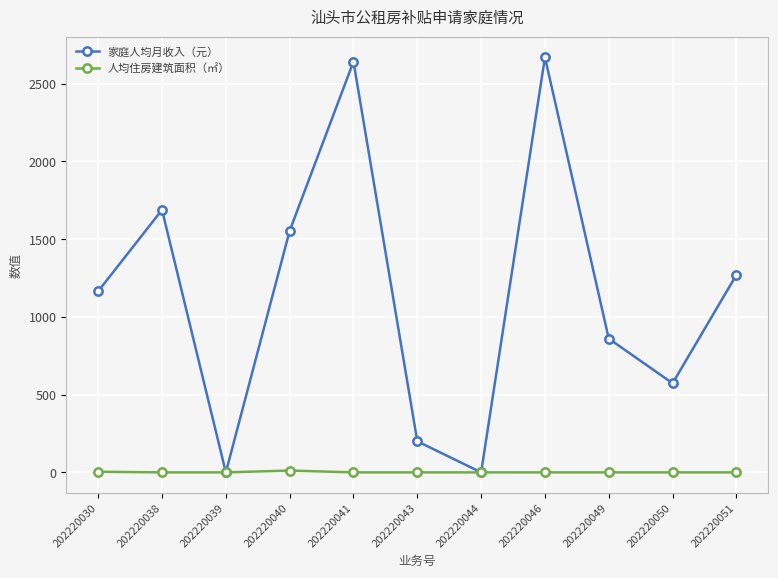

True or false: 人均住房建筑面积（㎡） and 家庭人均月收入（元） cross at least once.

False